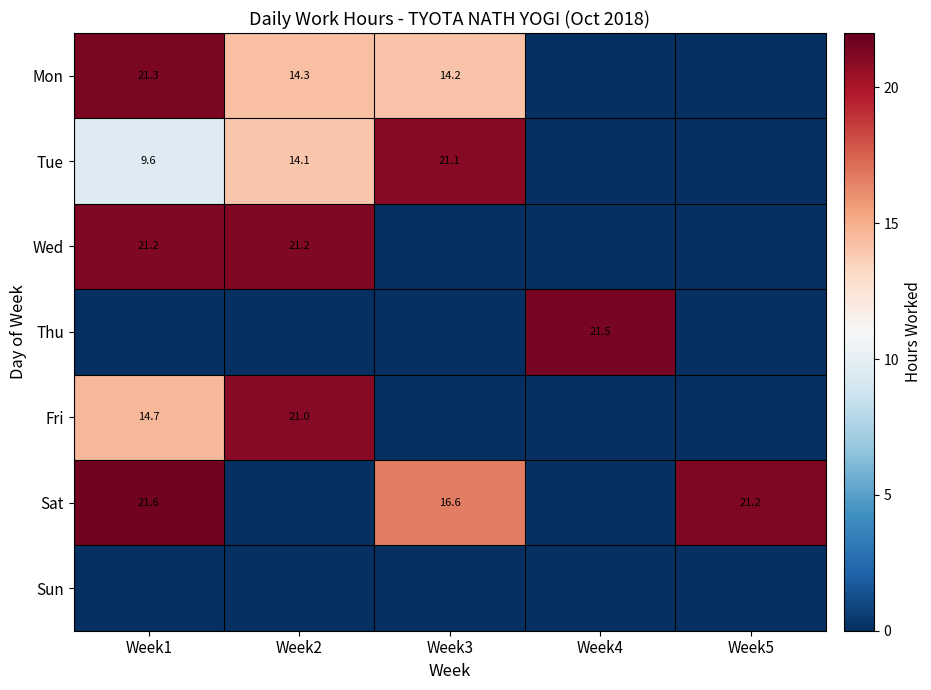

What is the difference between the Tue values at Week2 and Week1?

4.5